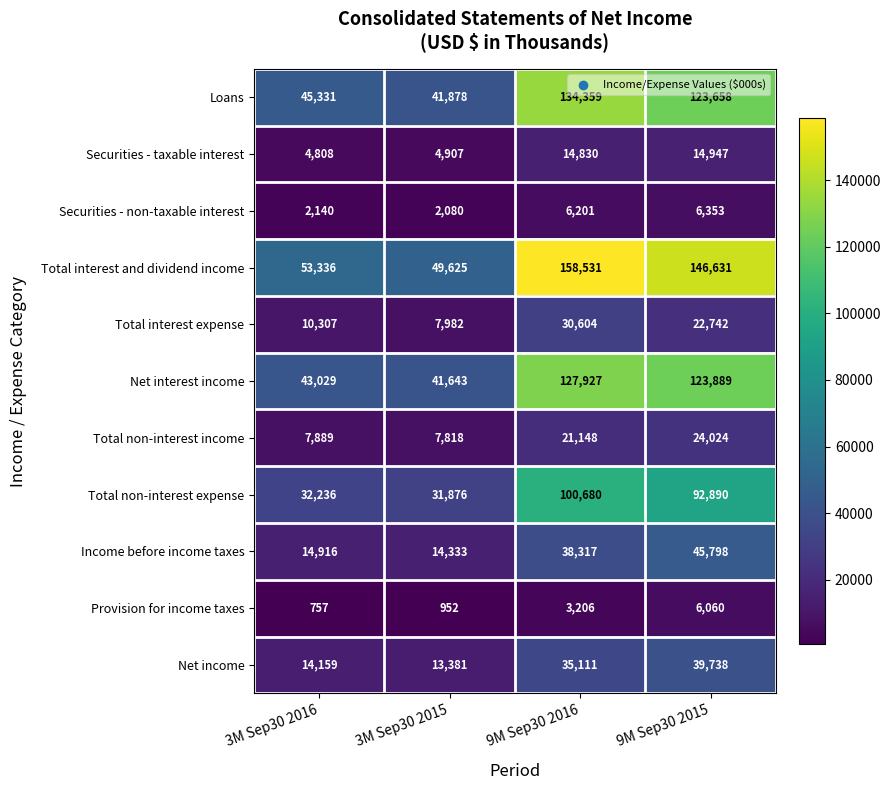

True or false: Total non-interest income has a value of 24024 at 9M Sep30 2015.

True